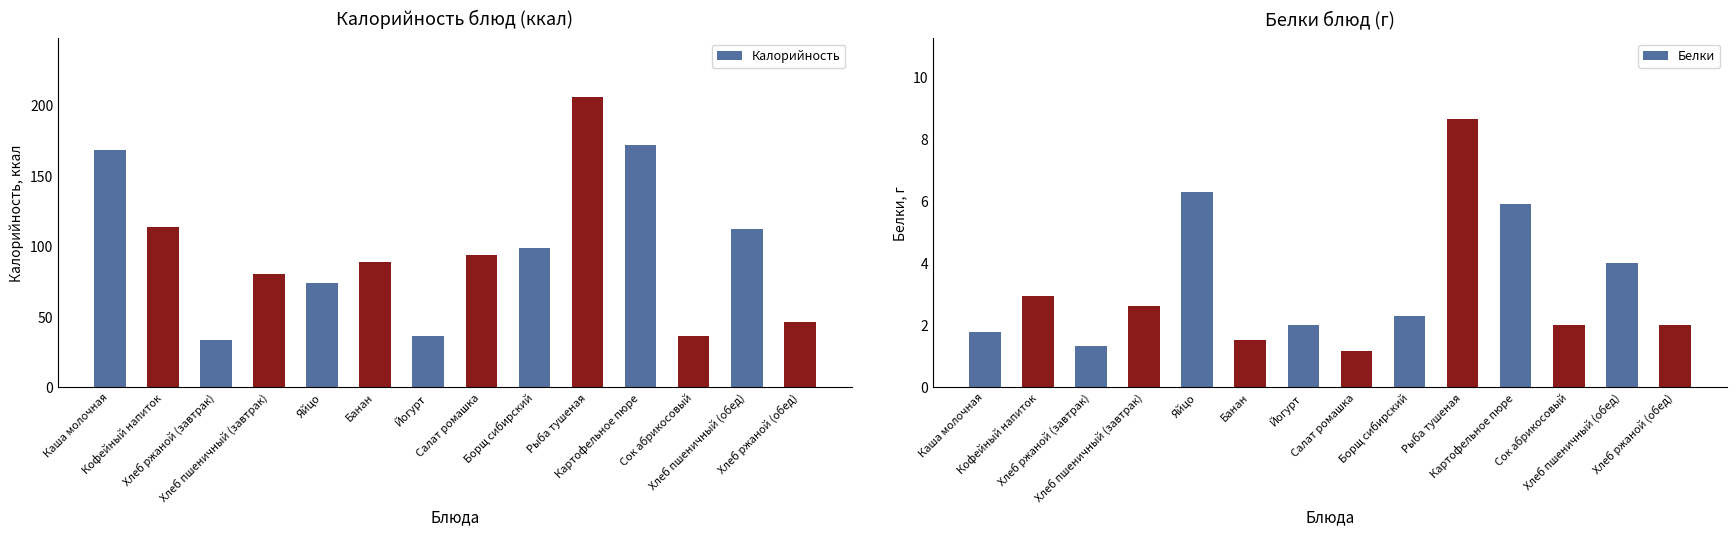

List the labels in order of Калорийность value, largest first.

Рыба тушеная, Картофельное пюре, Каша молочная, Кофейный напиток, Хлеб пшеничный (обед), Борщ сибирский, Салат ромашка, Банан, Хлеб пшеничный (завтрак), Яйцо, Хлеб ржаной (обед), Йогурт, Сок абрикосовый, Хлеб ржаной (завтрак)